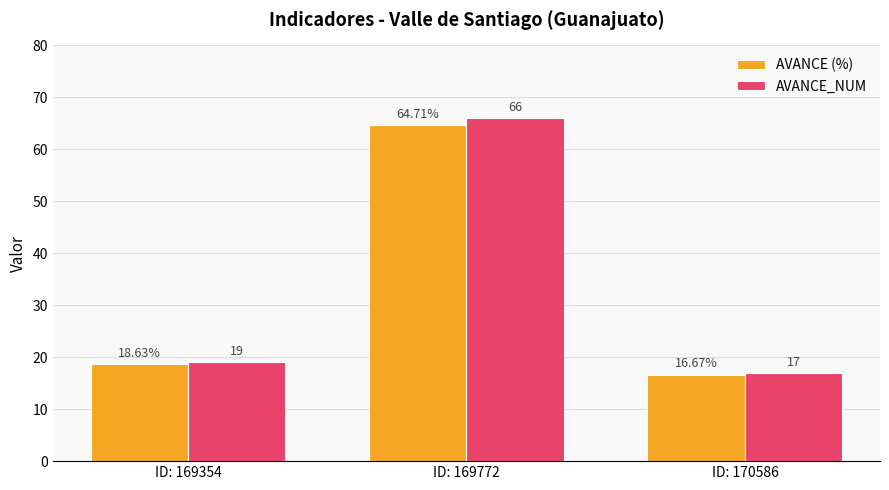

Which series has the widest spread of values?

AVANCE_NUM